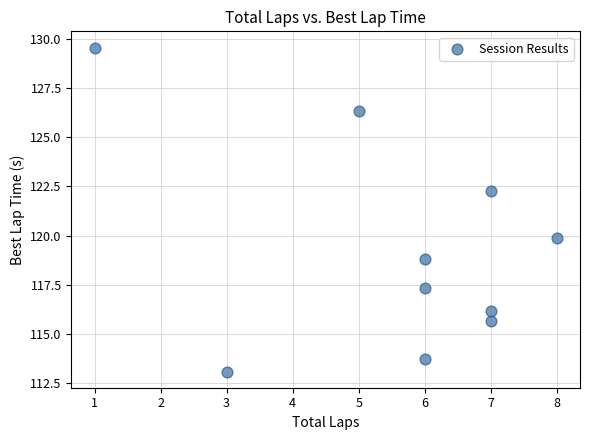

What is the range of X values (max minus min)?

7.0